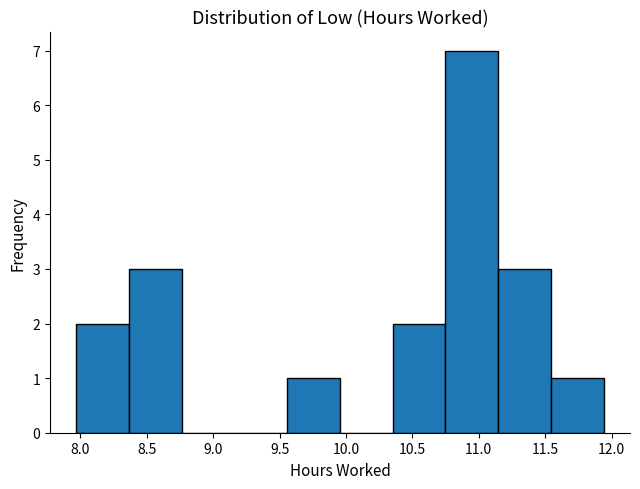

Over which range of the x-axis is the bar tallest?

10.75 to 11.15